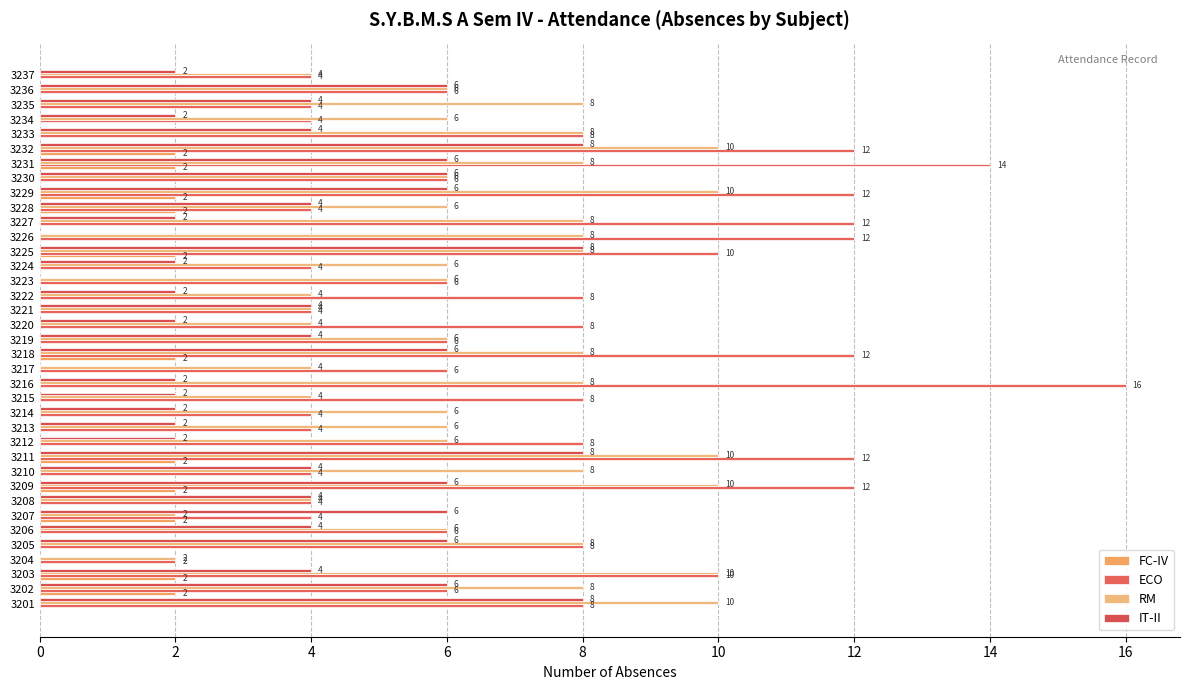

How many distinct data groups are displayed?

4